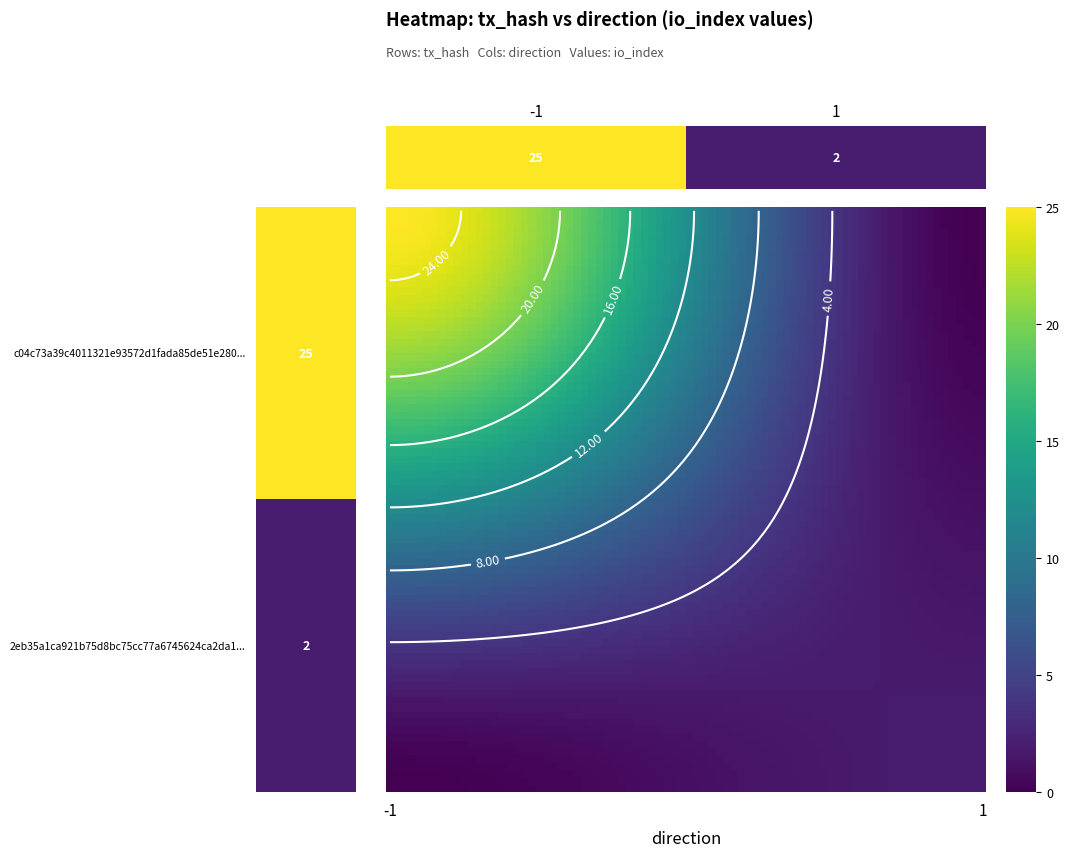

How many values in the c04c73a39c4011321e93572d1fada85de51e280 series are below 25?

1